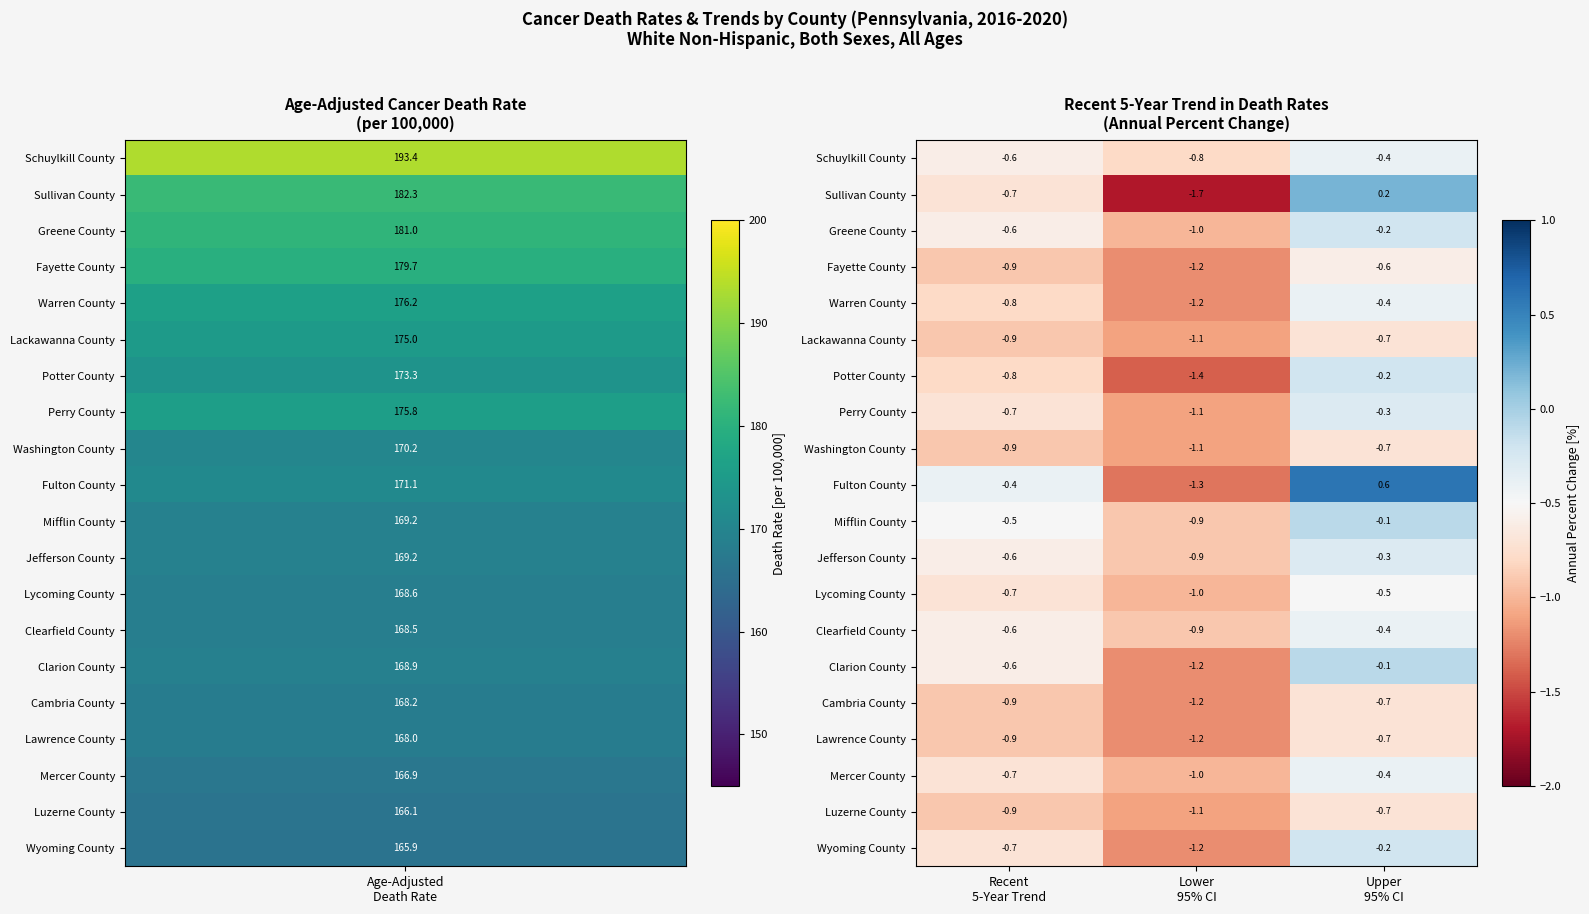

What is the average value of the Wyoming County series?

-0.7